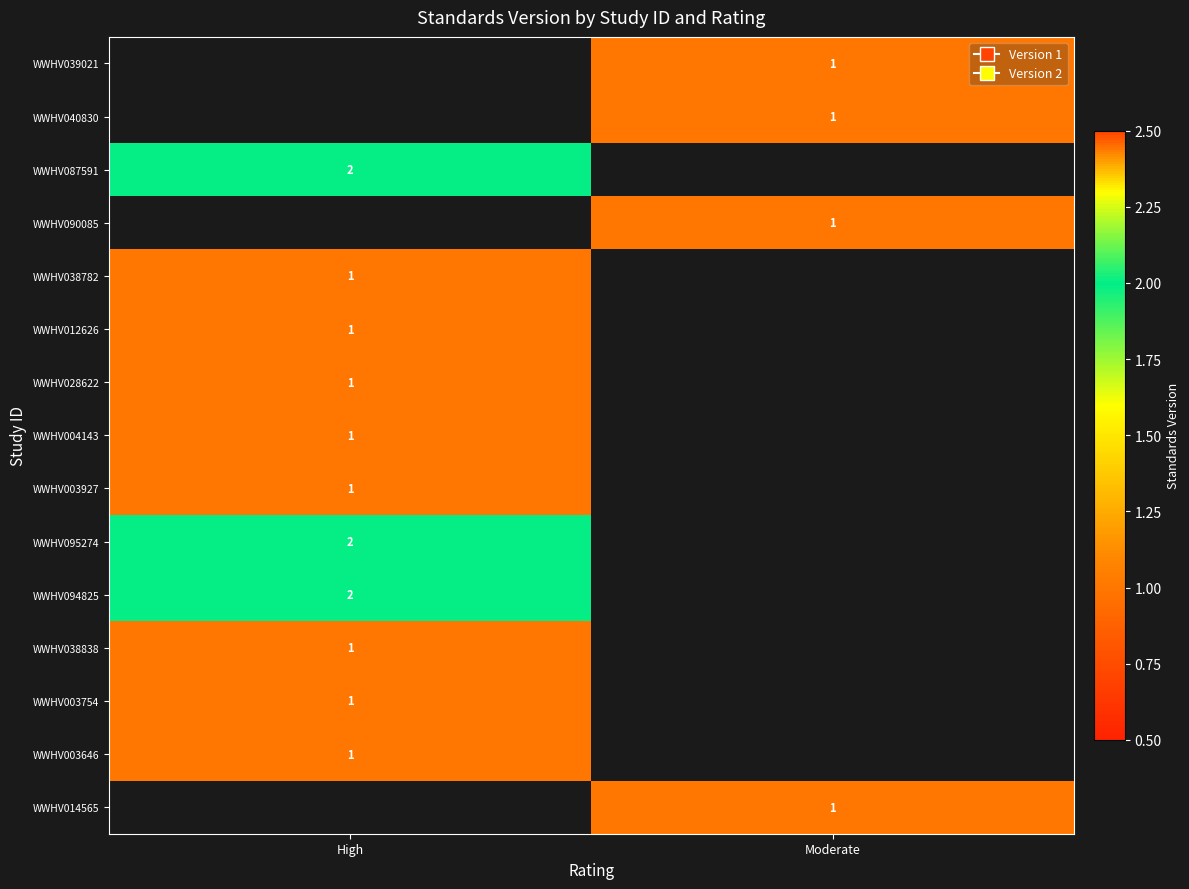

True or false: WWHV040830 has a value of 1 at Moderate.

True